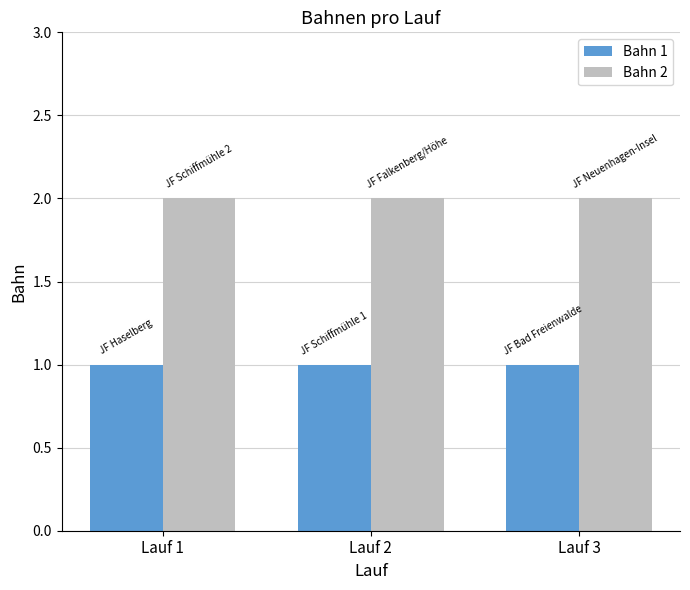

At how many categories does at least one series exceed 1?

3